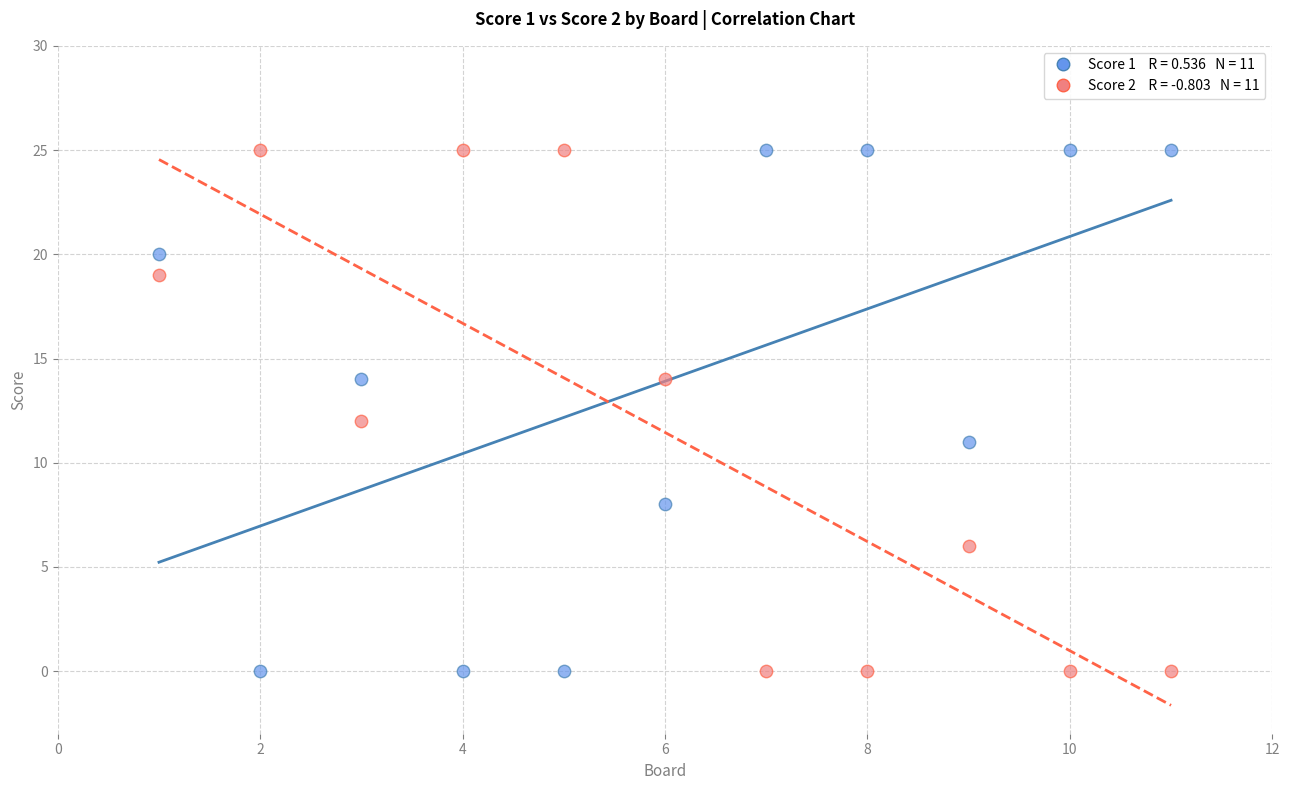

Across all data points, what is the range of X values (max minus min)?

10